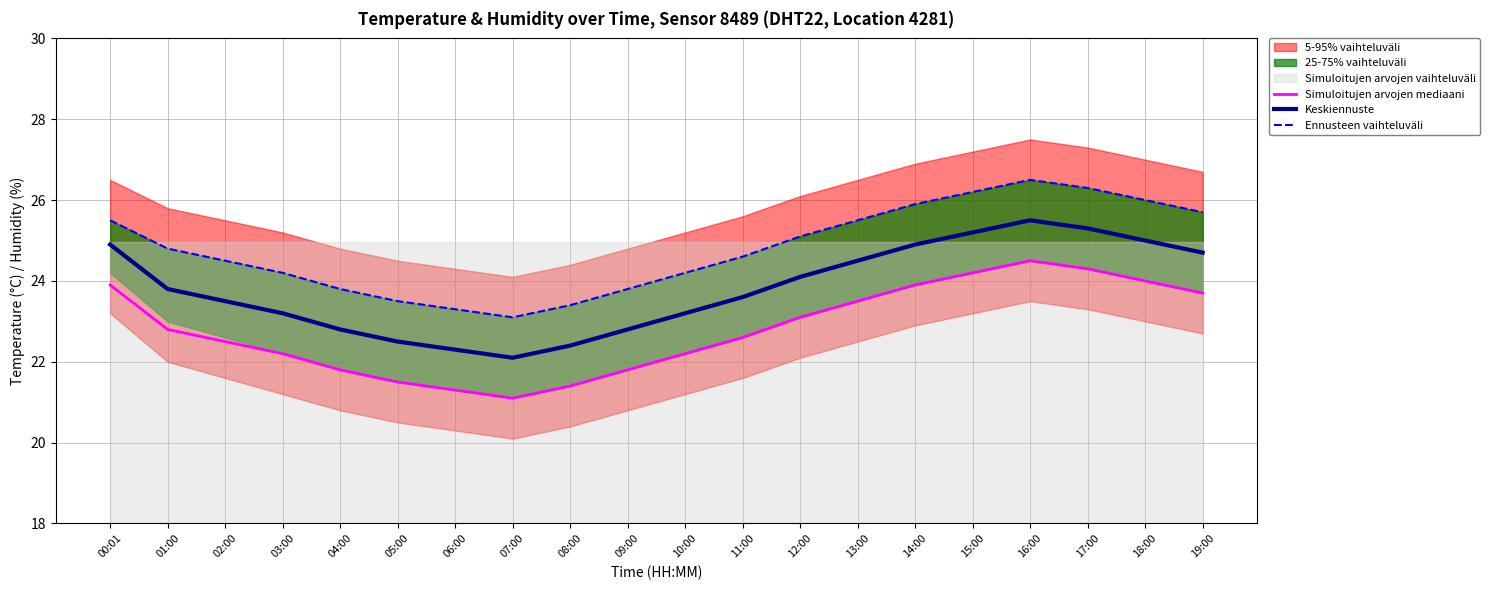

Reading left to right, transcribe all the data shown in this chart.

Simuloitujen arvojen mediaani: 23.9	22.8	22.5	22.2	21.8	21.5	21.3	21.1	21.4	21.8	22.2	22.6	23.1	23.5	23.9	24.2	24.5	24.3	24.0	23.7
Keskiennuste: 24.9	23.8	23.5	23.2	22.8	22.5	22.3	22.1	22.4	22.8	23.2	23.6	24.1	24.5	24.9	25.2	25.5	25.3	25.0	24.7
Ennusteen vaihteluväli: 25.5	24.8	24.5	24.2	23.8	23.5	23.3	23.1	23.4	23.8	24.2	24.6	25.1	25.5	25.9	26.2	26.5	26.3	26.0	25.7